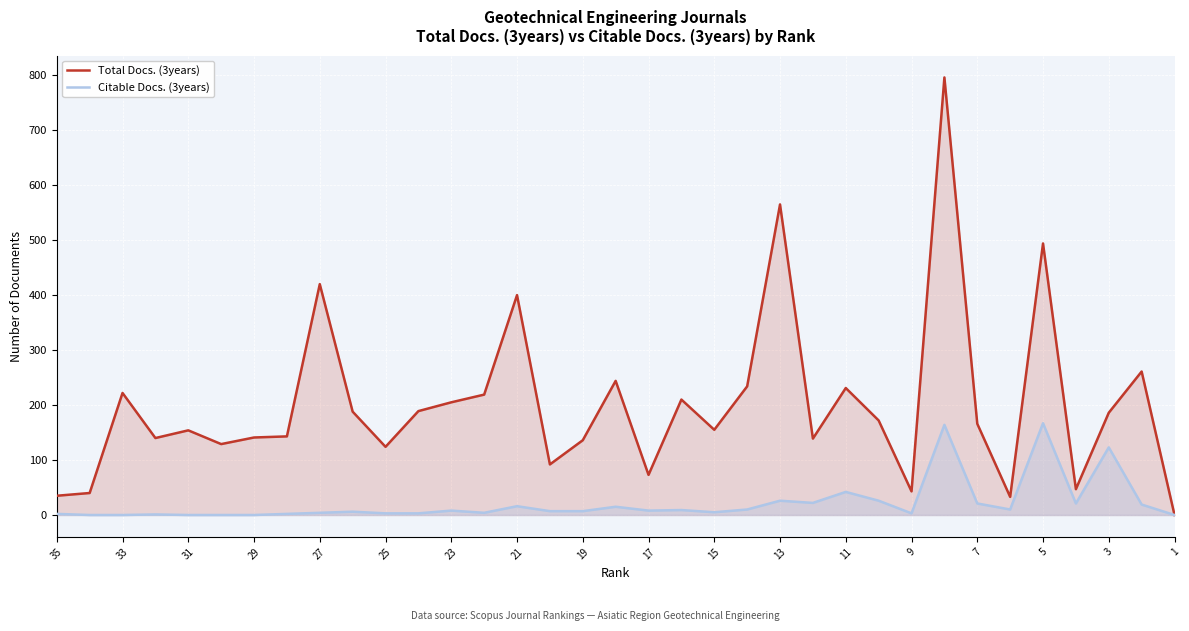

What is the greatest value displayed?

796